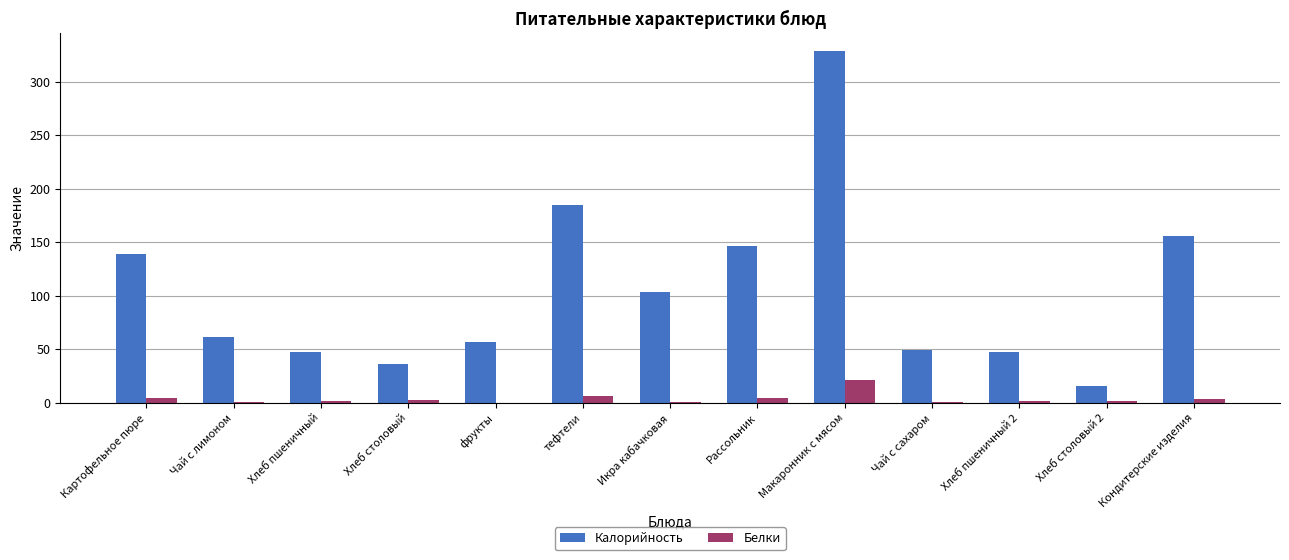

Is the value of Белки at Чай с лимоном greater than the value of Калорийность at фрукты?

No